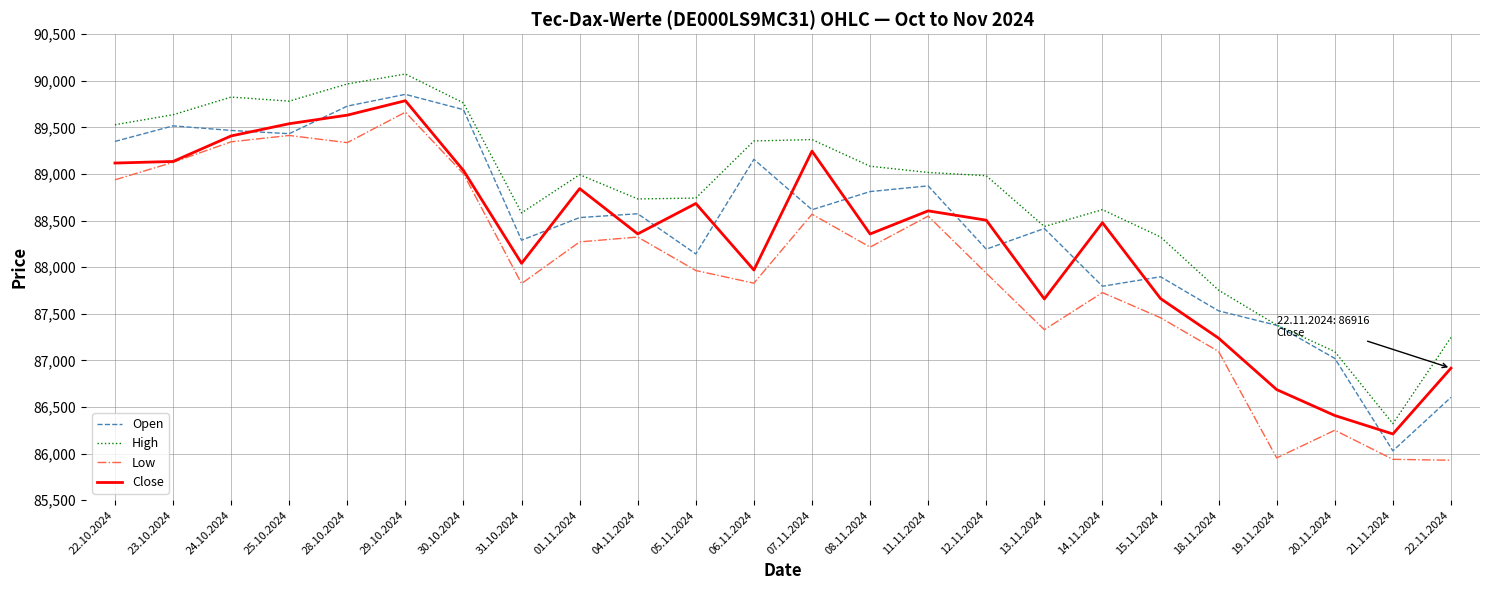

What is the difference between the second highest and minimum values in the Open series?

3699